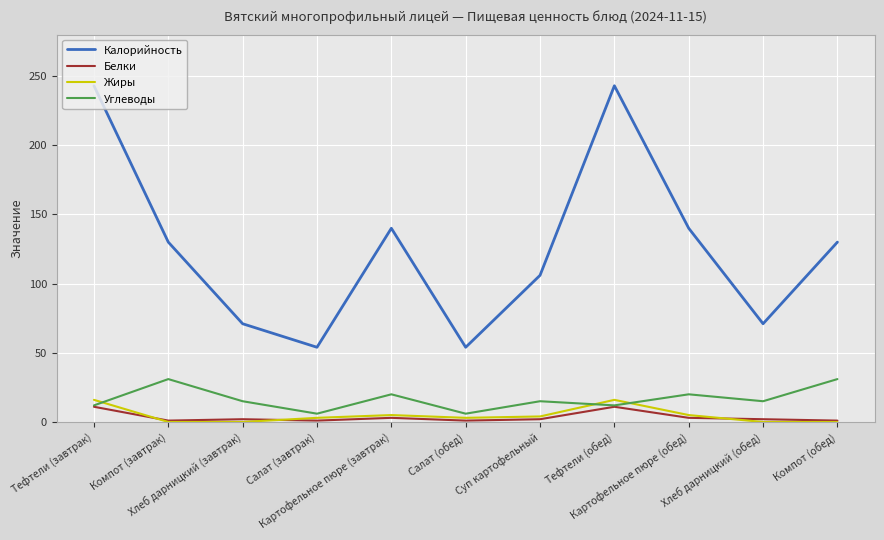

What is the spread (max minus min) of values at Хлеб дарницкий (завтрак)?

71